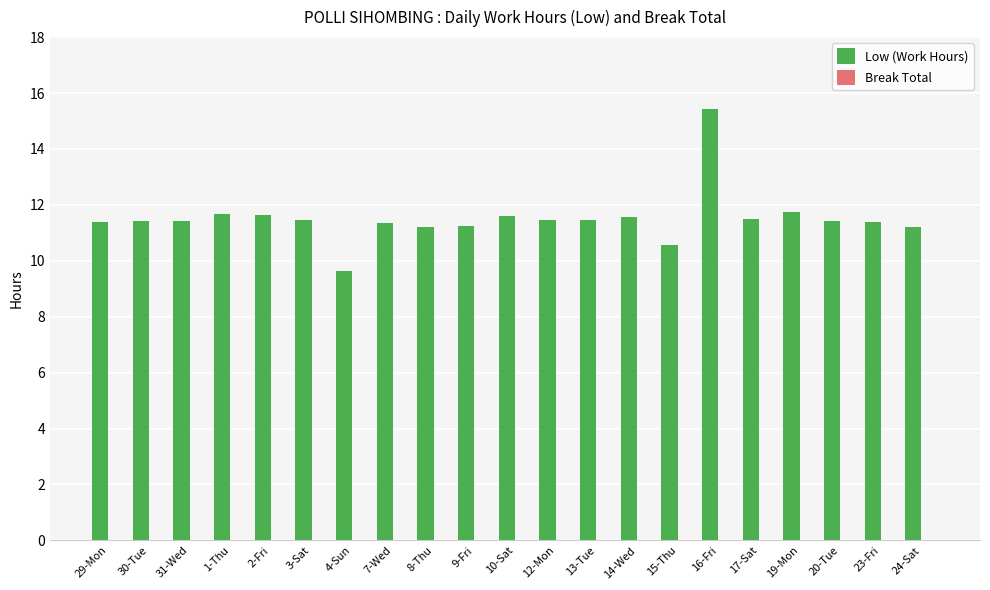

How many bars are there in total?

21